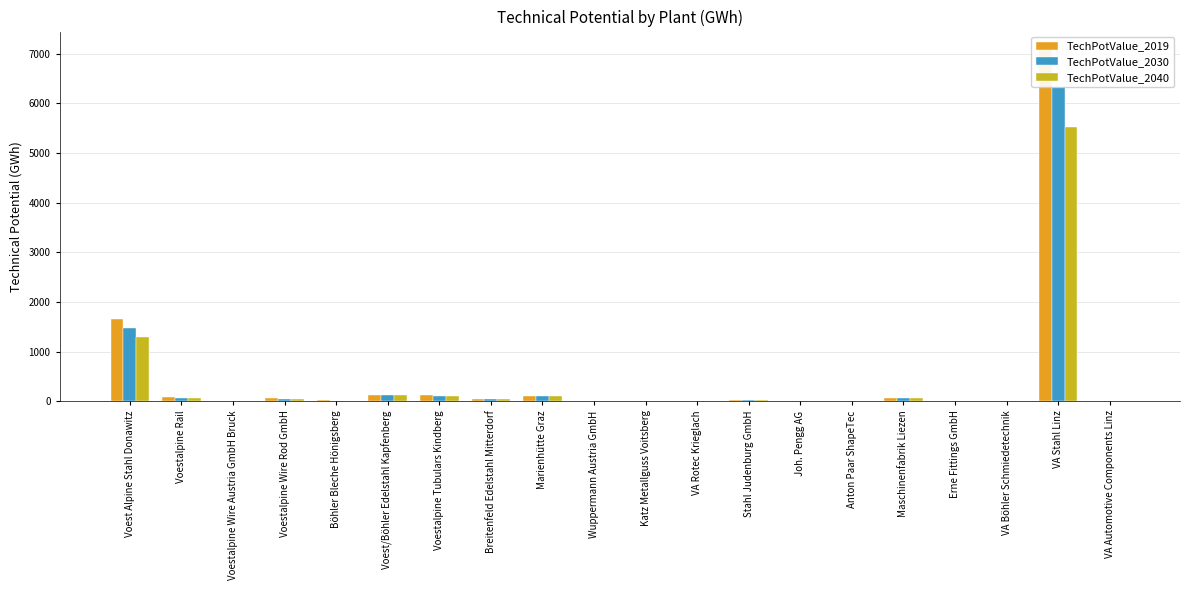

Is it true that TechPotValue_2040 equals 5.7 at Böhler Bleche Hönigsberg?

False